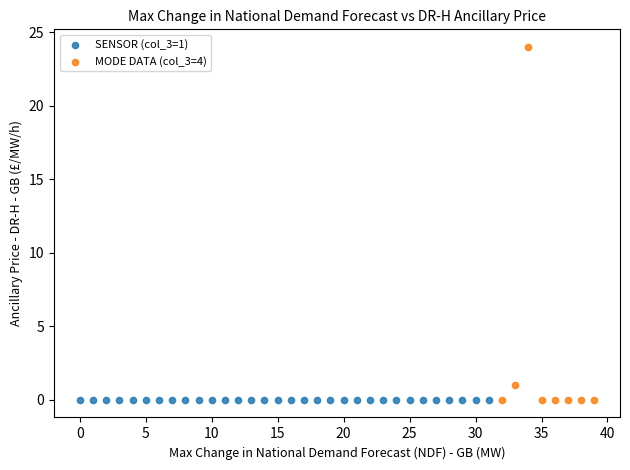

Which series contains the highest Y value?

MODE DATA (col_3=4)